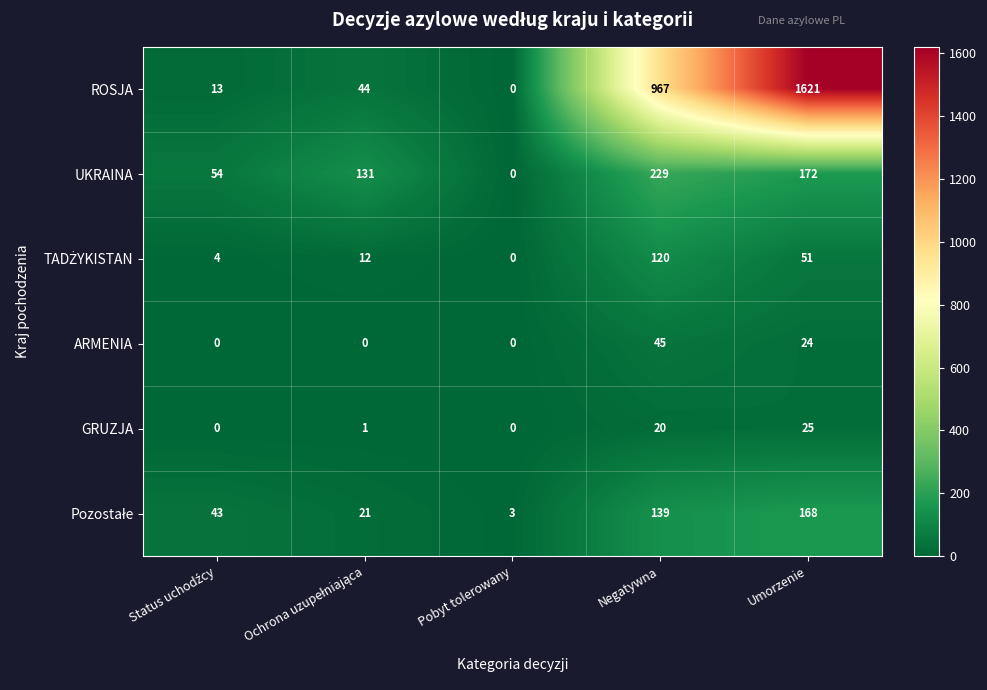

What is the difference between the maximum and second lowest values in the ARMENIA series?

45